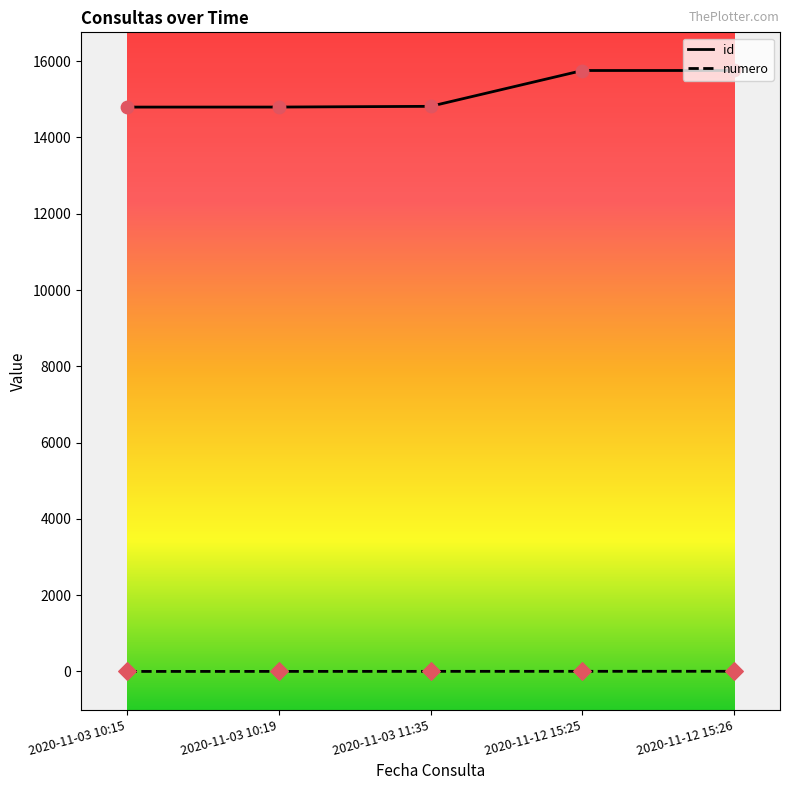

At how many categories does at least one series exceed 11544?

5